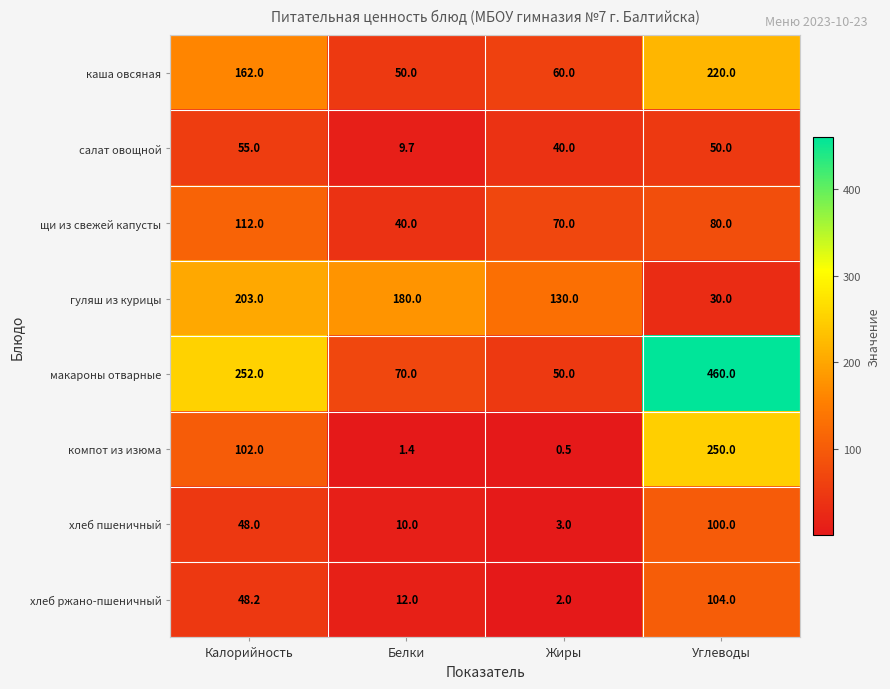

At which label does щи из свежей капусты first exceed 80?

Калорийность